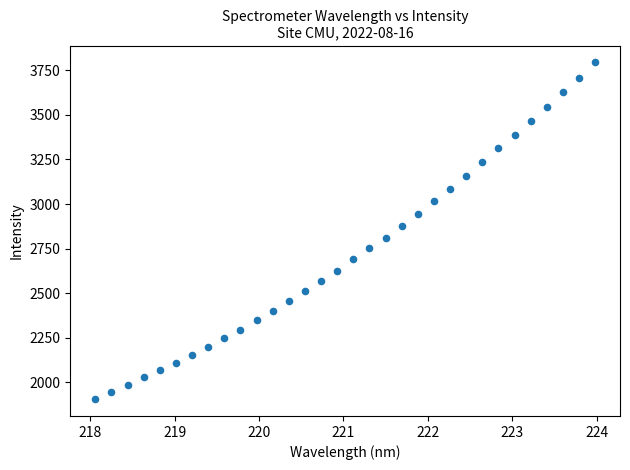

What is the range of Y values (max minus min)?

1889.2